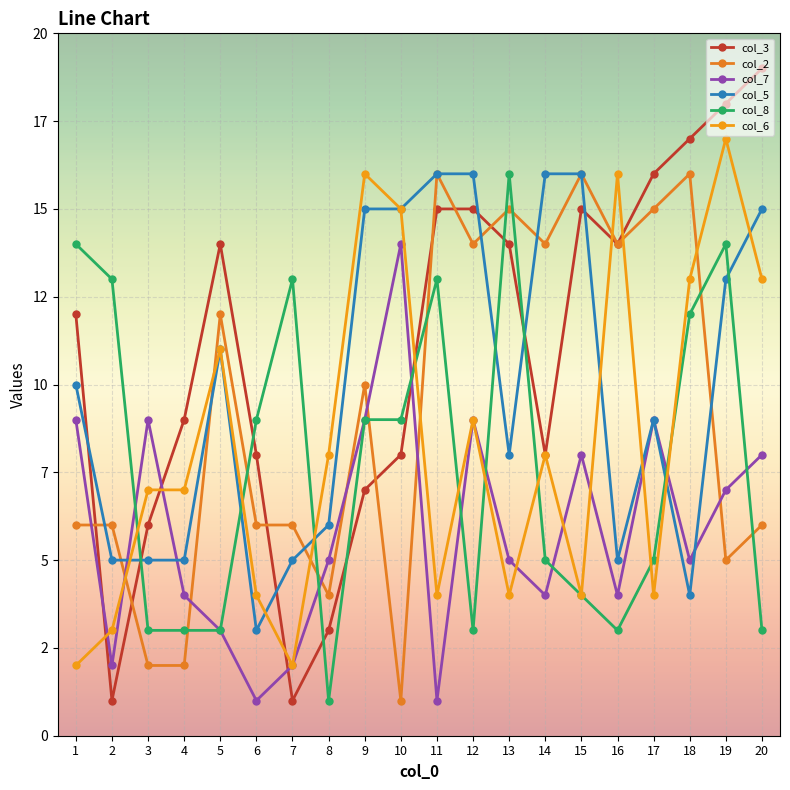

True or false: col_3 and col_5 intersect in this chart.

True